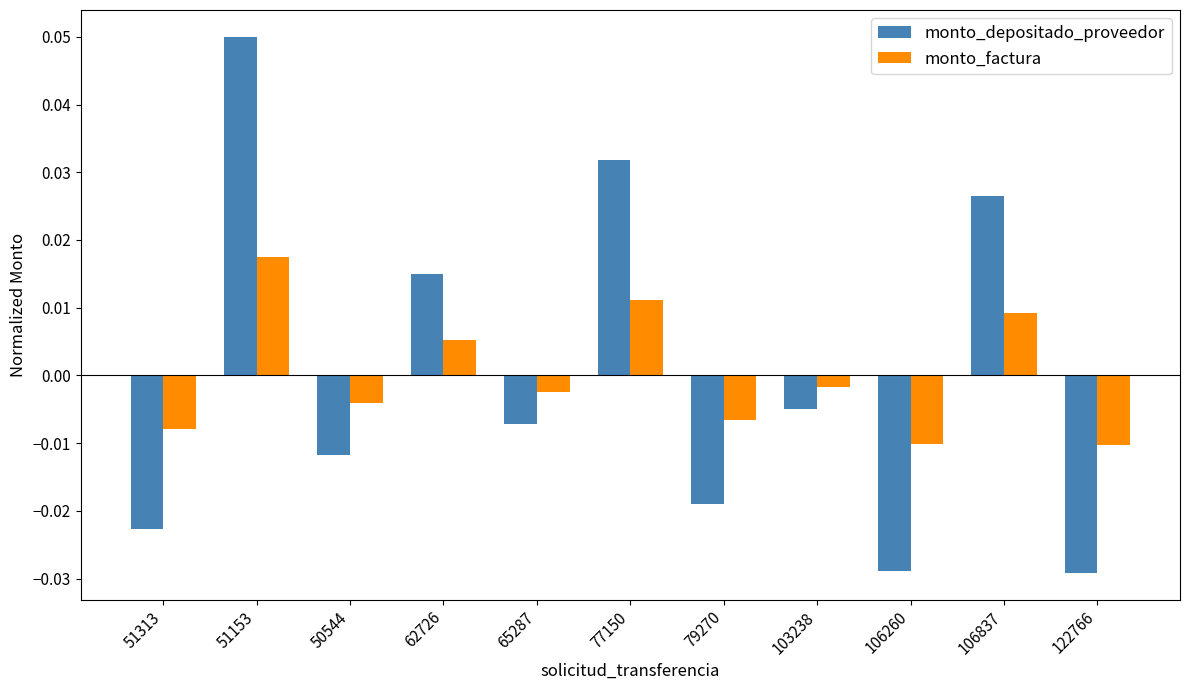

At which category is the sum across all series the highest?

51153